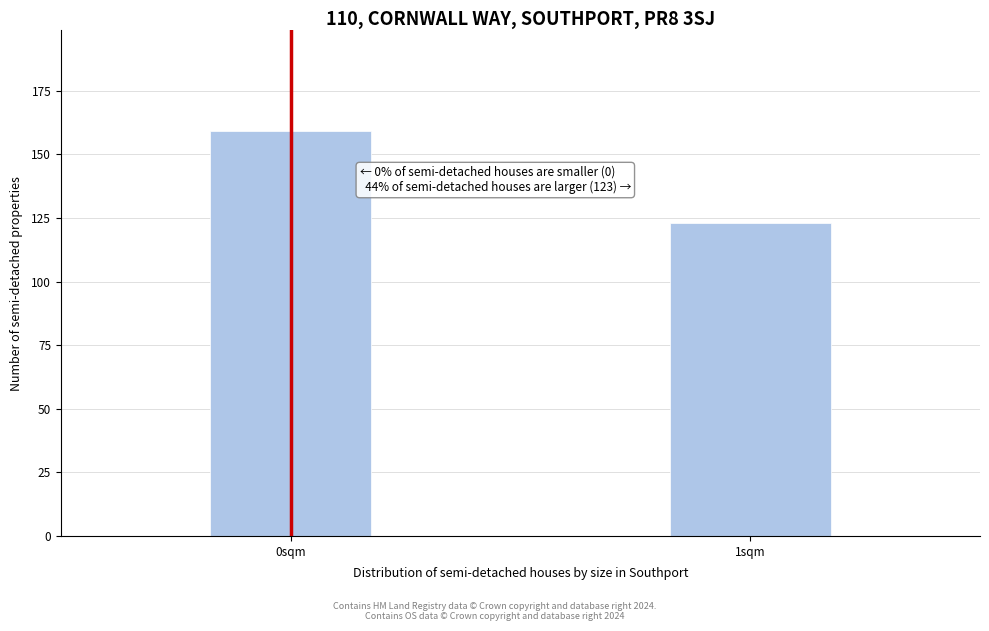

Reading left to right, what are all the values shown in this chart?

0sqm=159	1sqm=123